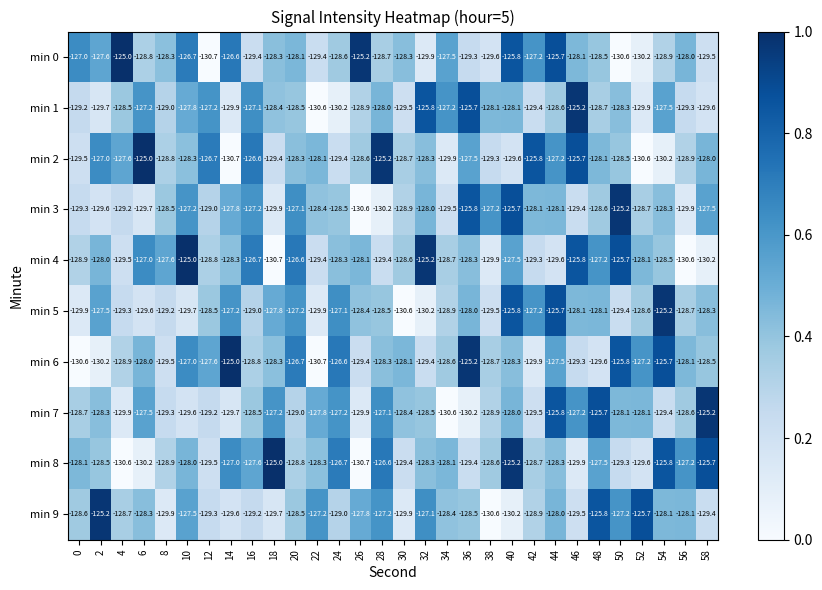

What is the total value across all series at 0?

-1289.8